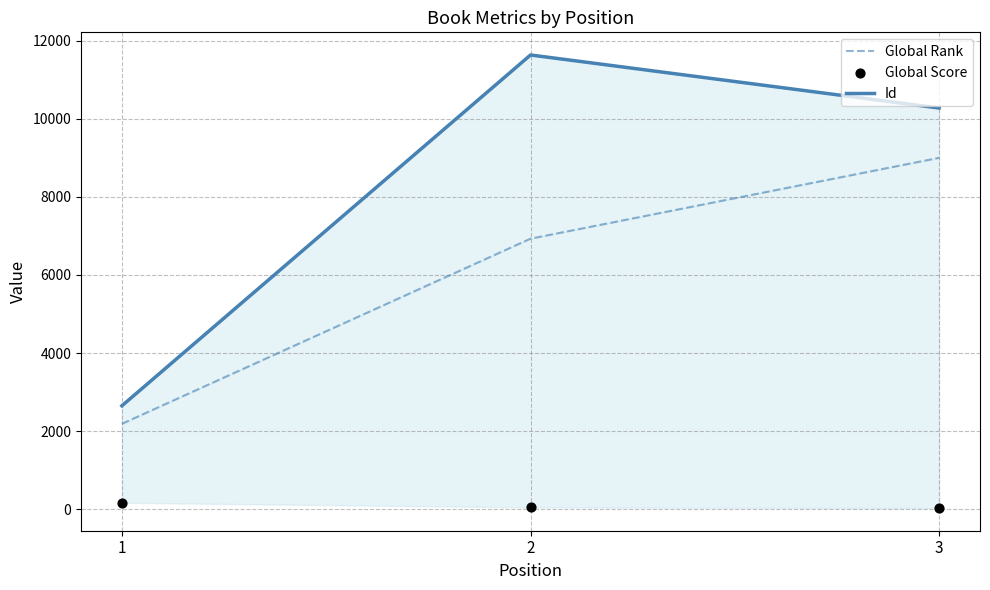

Which series contains the highest Y value?

Id